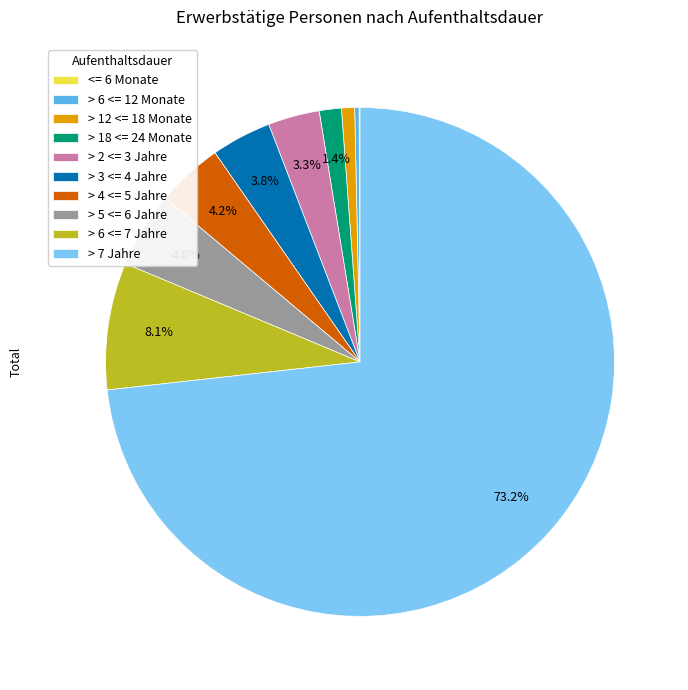

Between > 18 <= 24 Monate and > 5 <= 6 Jahre, which is larger?

> 5 <= 6 Jahre